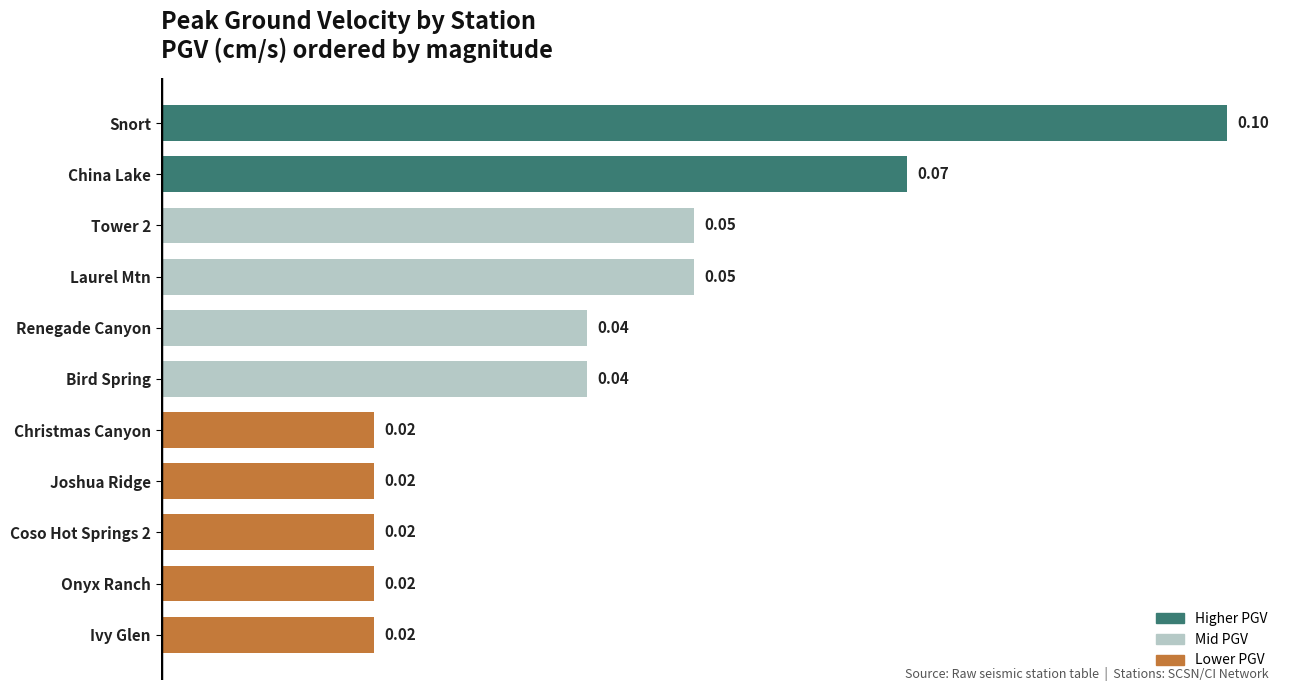

What is the sum of all values?

0.5